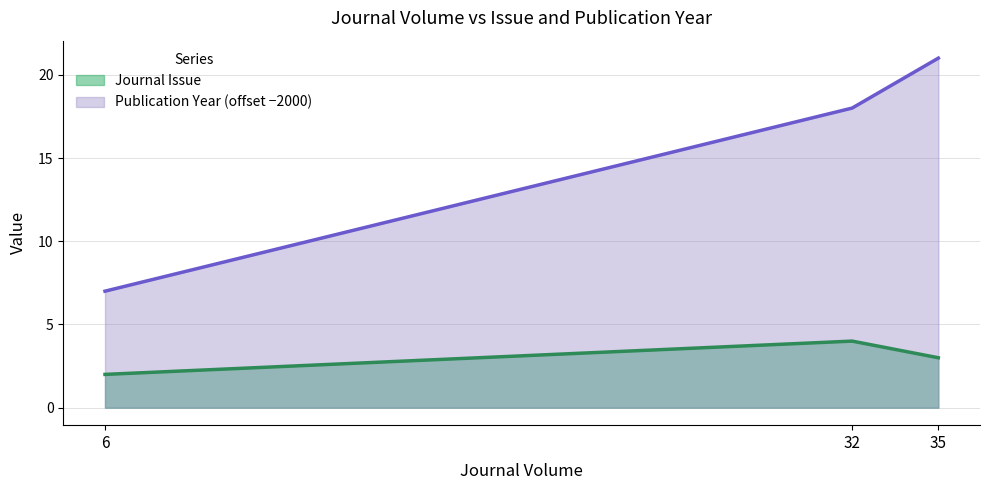

Reading right to left, extract all data points from this chart.

Journal Issue: 35=3	32=4	6=2
Publication Year: 35=21	32=18	6=7